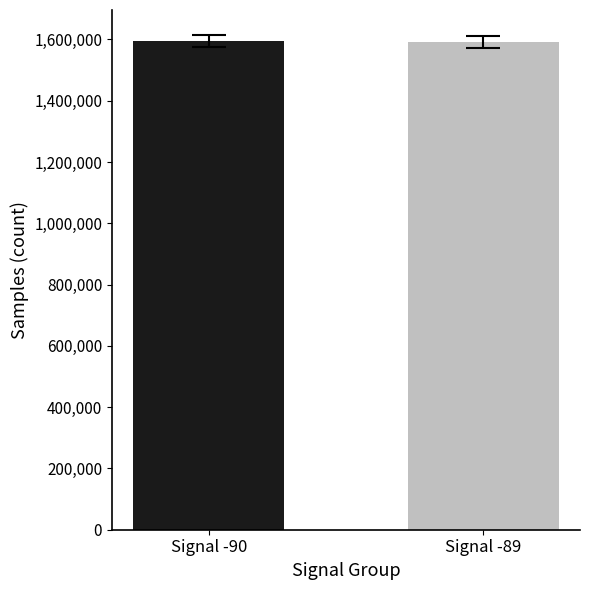

What is the smallest value displayed?

1591902.1